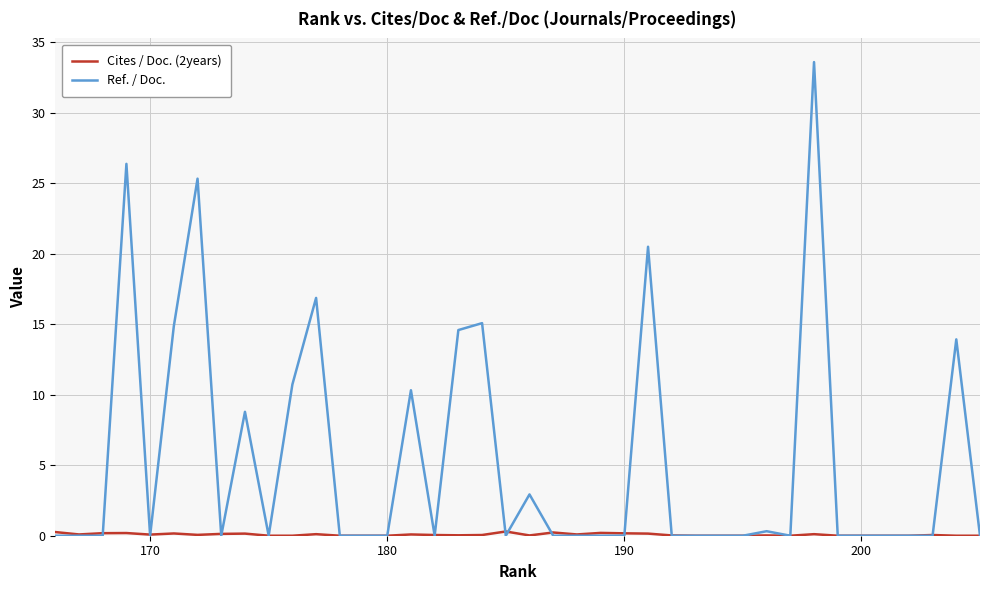

Which series has the largest range (max minus min)?

Ref. / Doc.